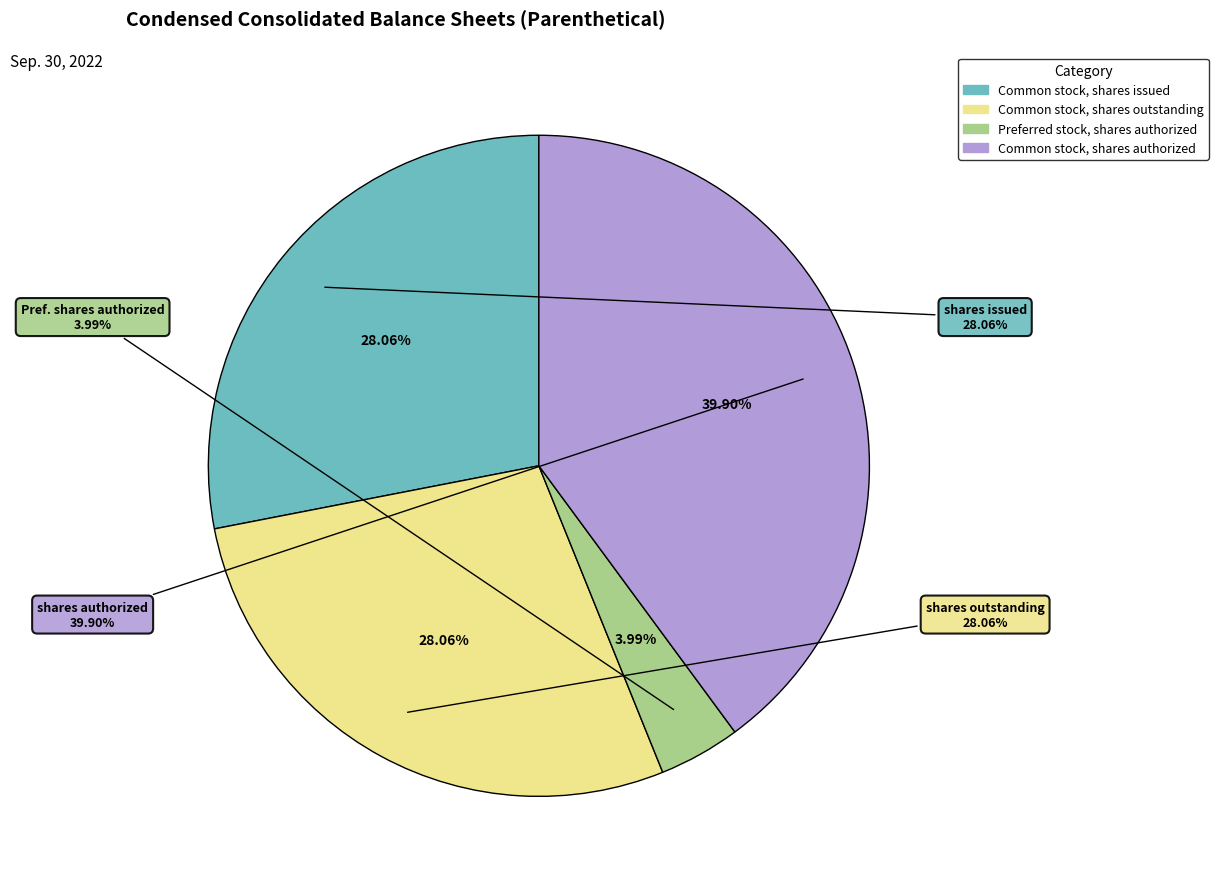

What percentage is the Preferred stock, shares authorized slice, to the nearest percent?

4%